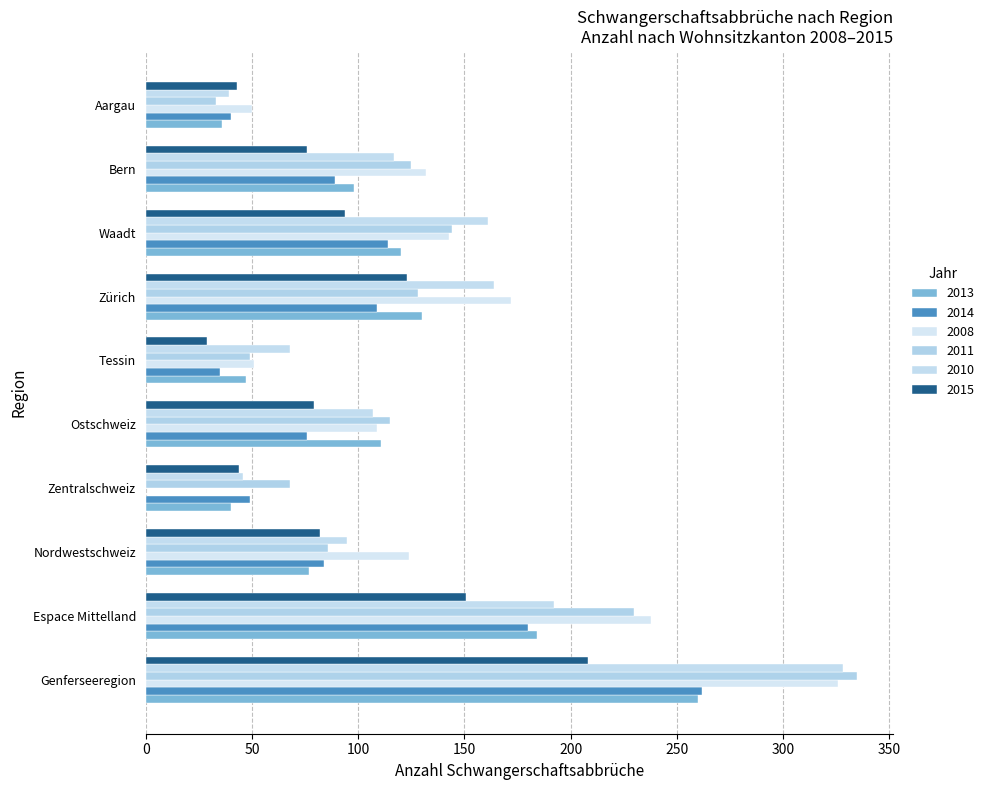

Is it true that 2008 equals 48 at Nordwestschweiz?

False